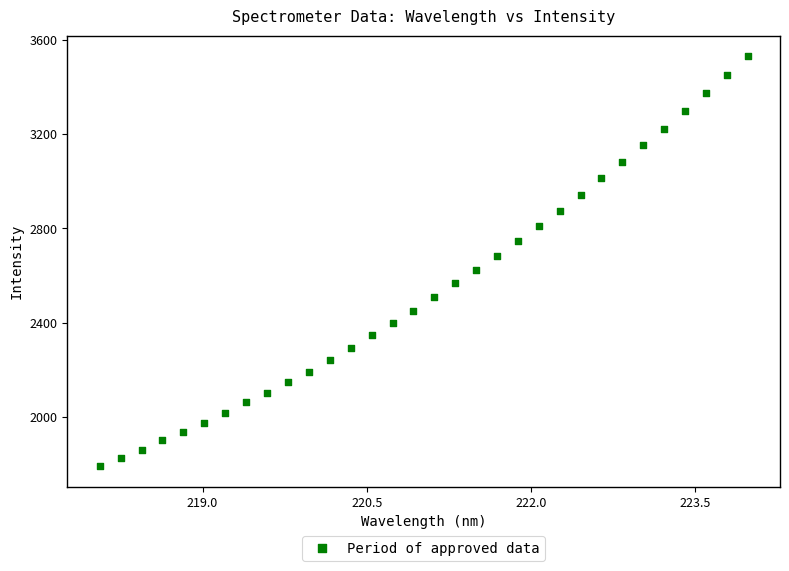

What is the range of Y values (max minus min)?

1741.7